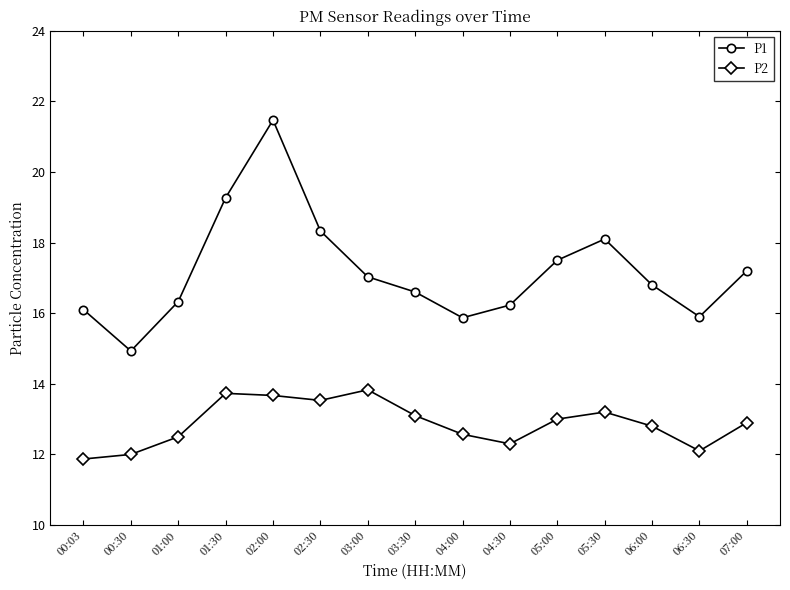

What is the total value across all series at 05:30?

31.3